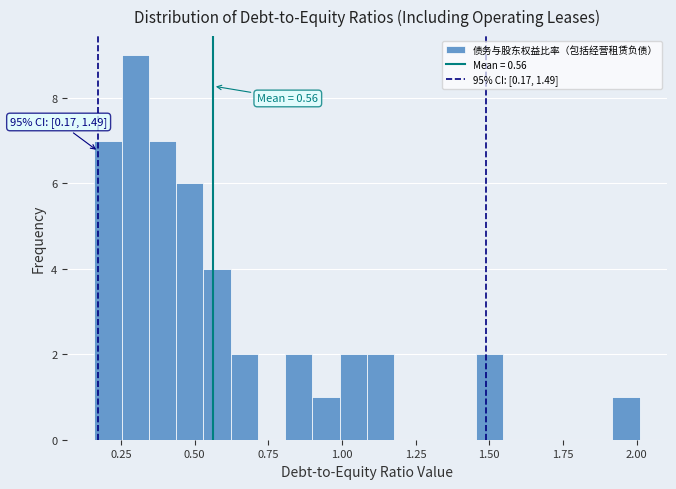

Read against the x-axis, roughly where is the centre of the tallest bar?

0.30